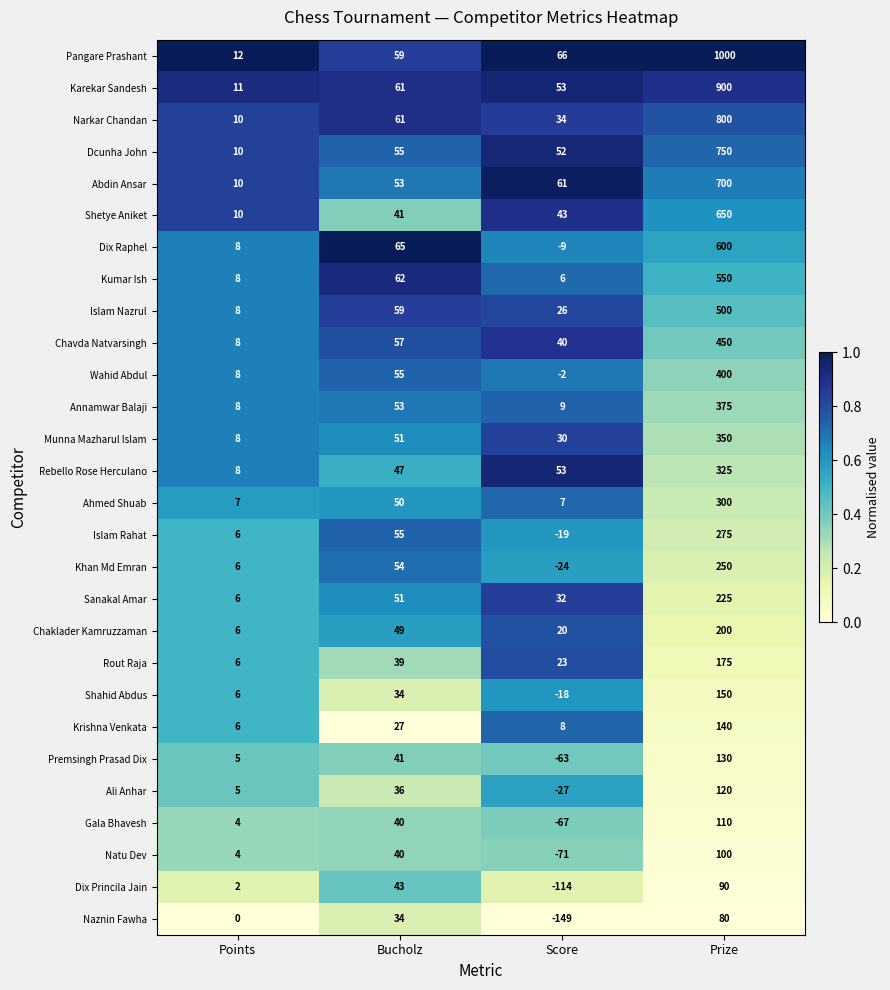

At which category is the sum across all series the highest?

Prize